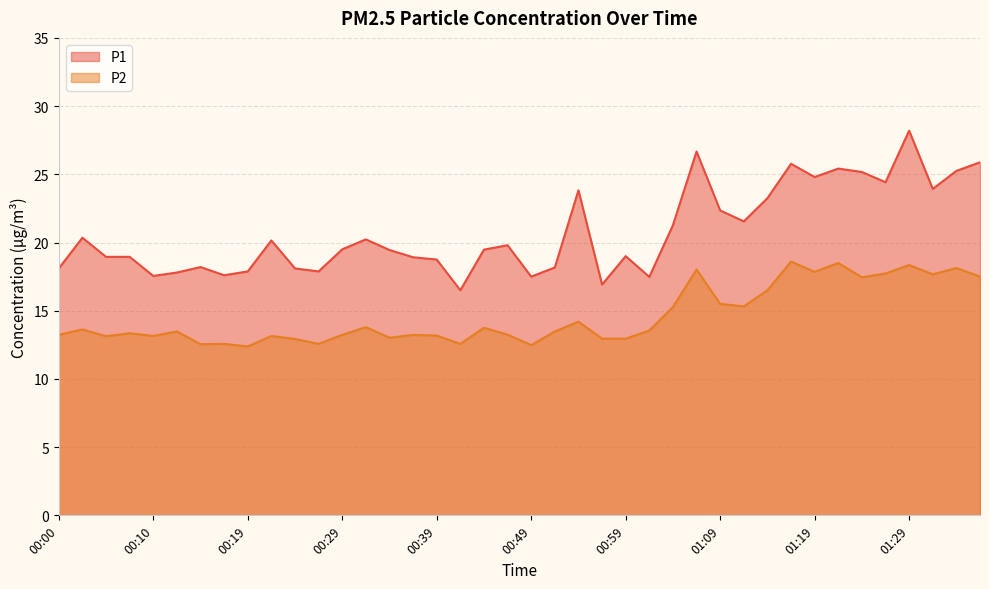

True or false: P2 and P1 intersect in this chart.

False